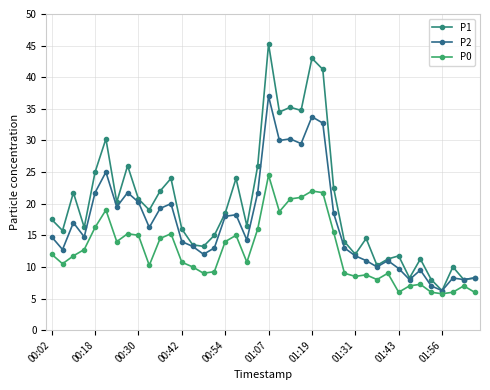

What is the maximum value shown in the chart?

45.2